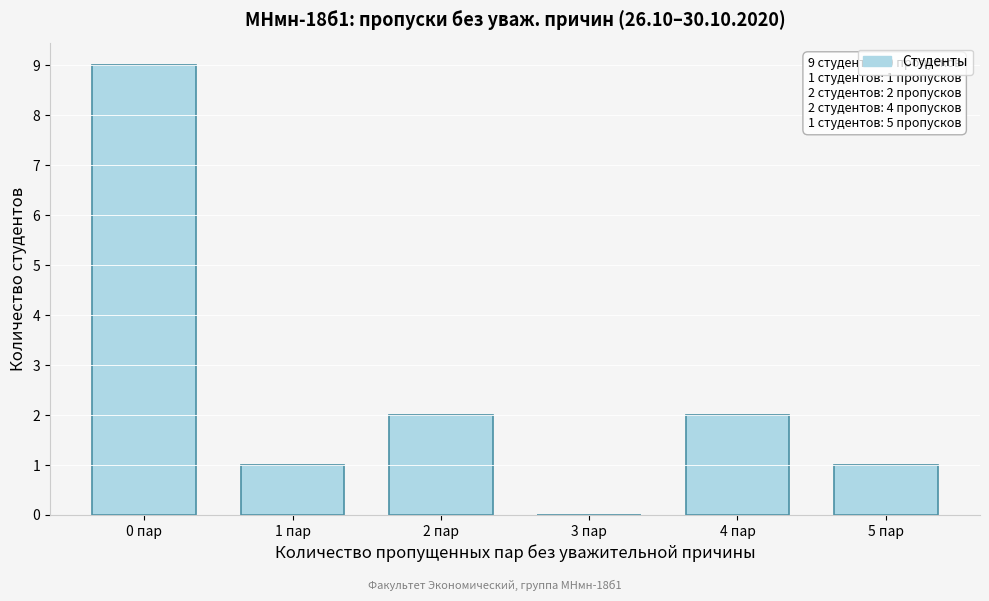

Reading right to left, what are all the values shown in this chart?

5 пар=1	4 пар=2	3 пар=0	2 пар=2	1 пар=1	0 пар=9